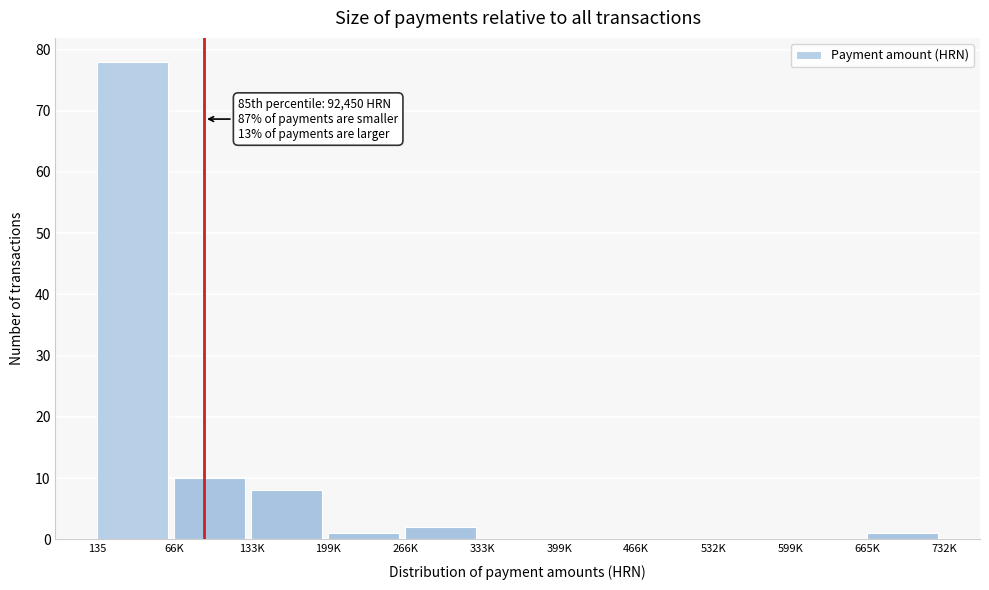

Reading left to right, what are all the values shown in this chart?

135=78	66K=10	133K=8	199K=1	266K=2	333K=0	399K=0	466K=0	532K=0	599K=0	665K=1